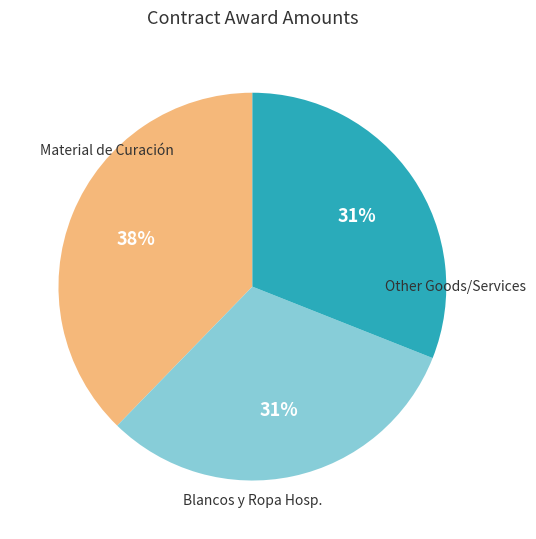

To the nearest percent, what is the difference between the largest and smallest slice percentages?

7%